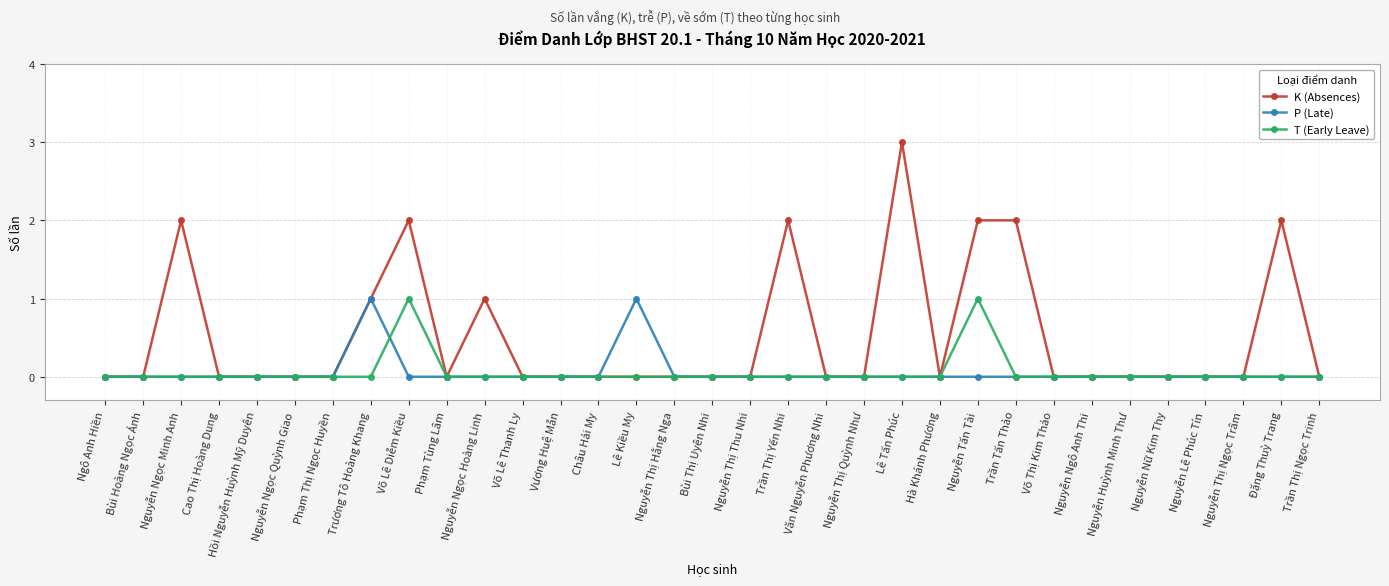

What is the highest value of the P (Late) series?

1